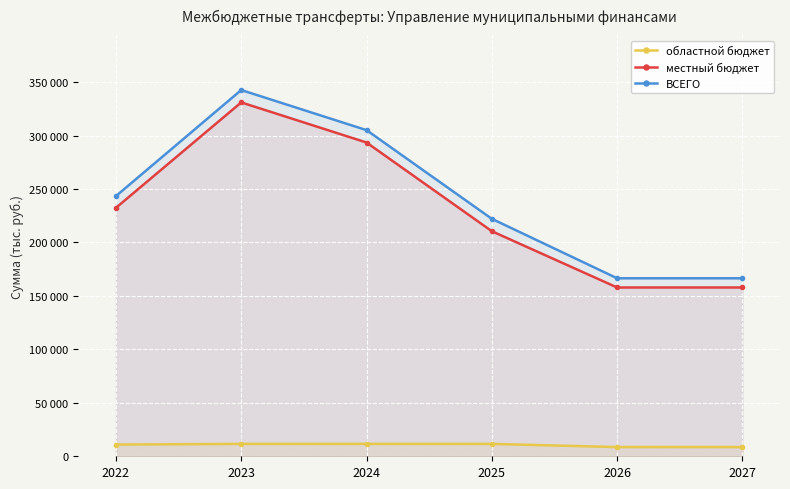

At how many categories does at least one series exceed 107978?

6